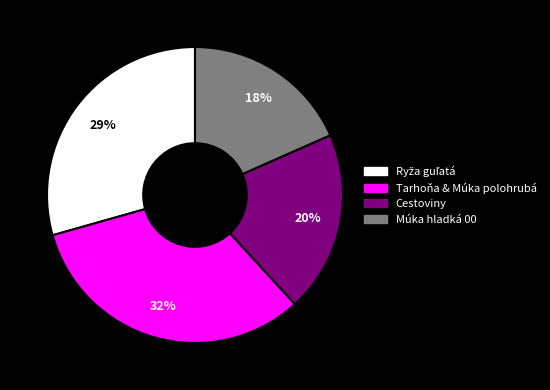

To the nearest percent, what is the average slice percentage?

25%